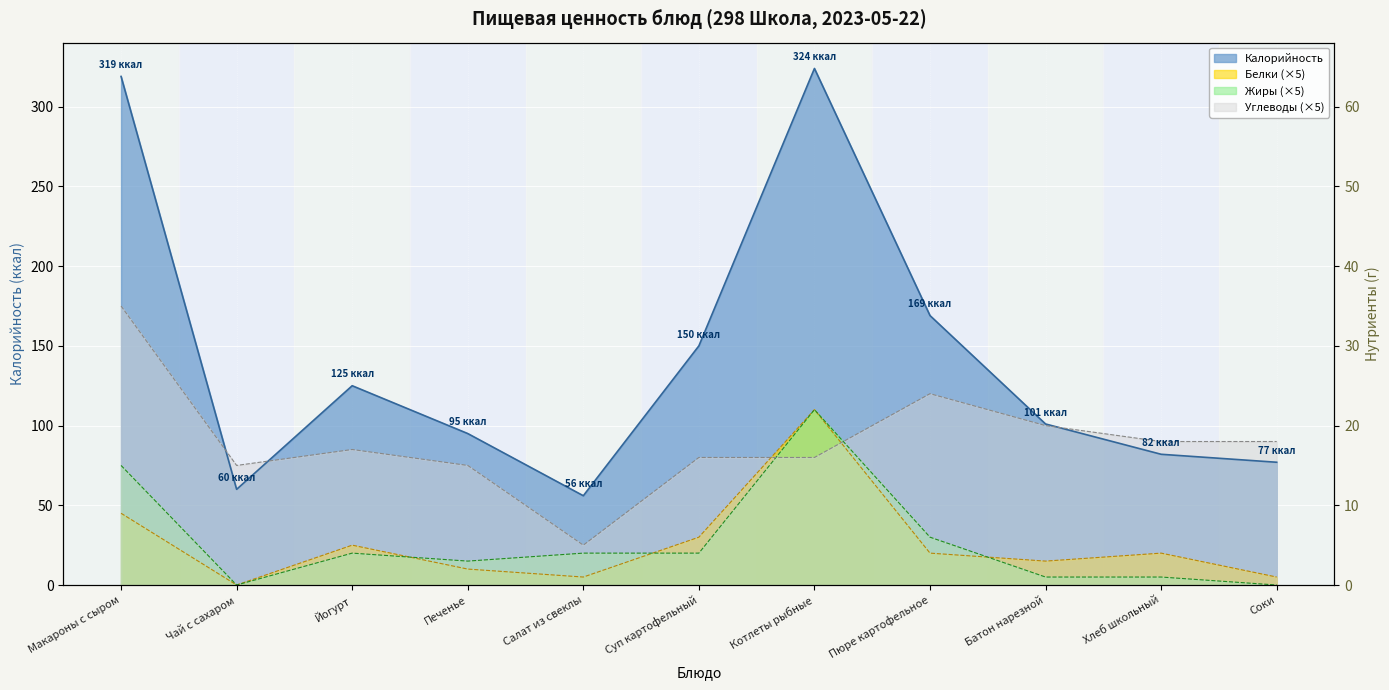

True or false: Жиры has more than 1 interior local peaks.

True